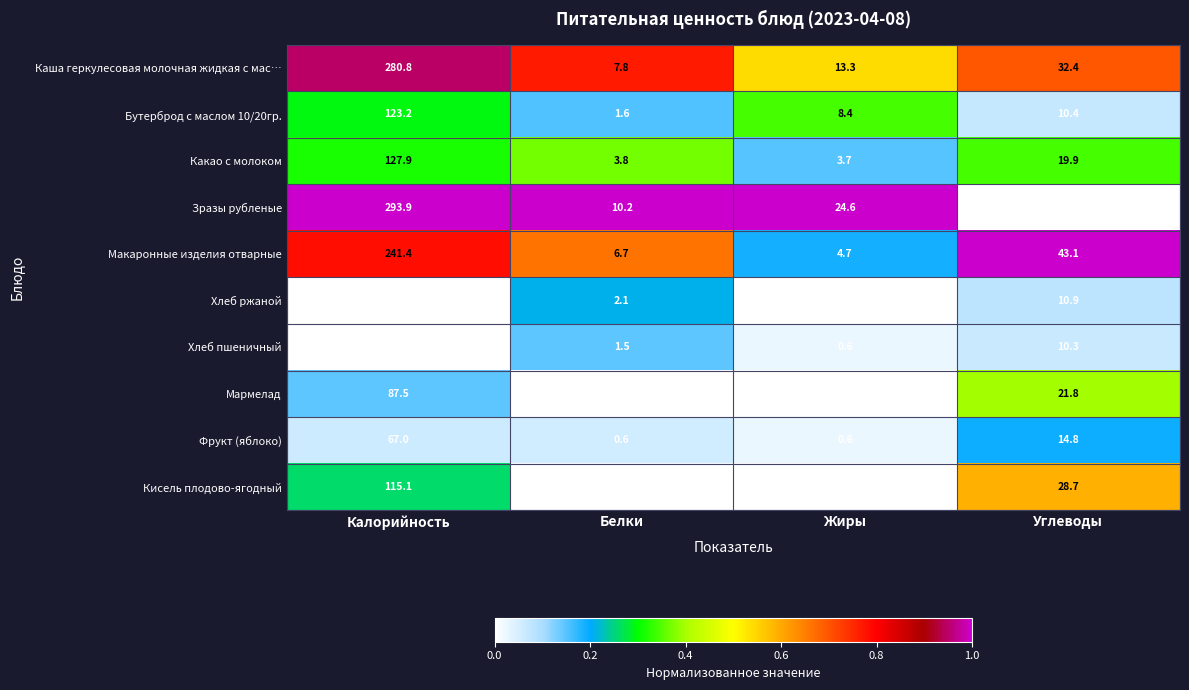

What is the difference between the highest and lowest values at Углеводы?

35.1